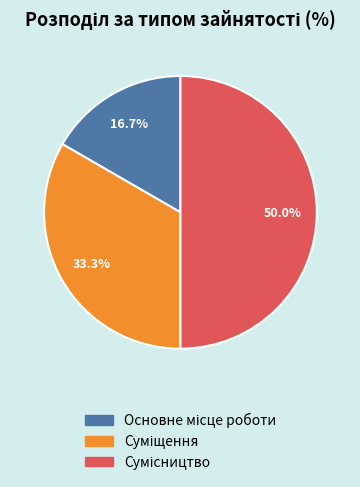

What is the smallest slice in the pie chart?

Основне місце роботи